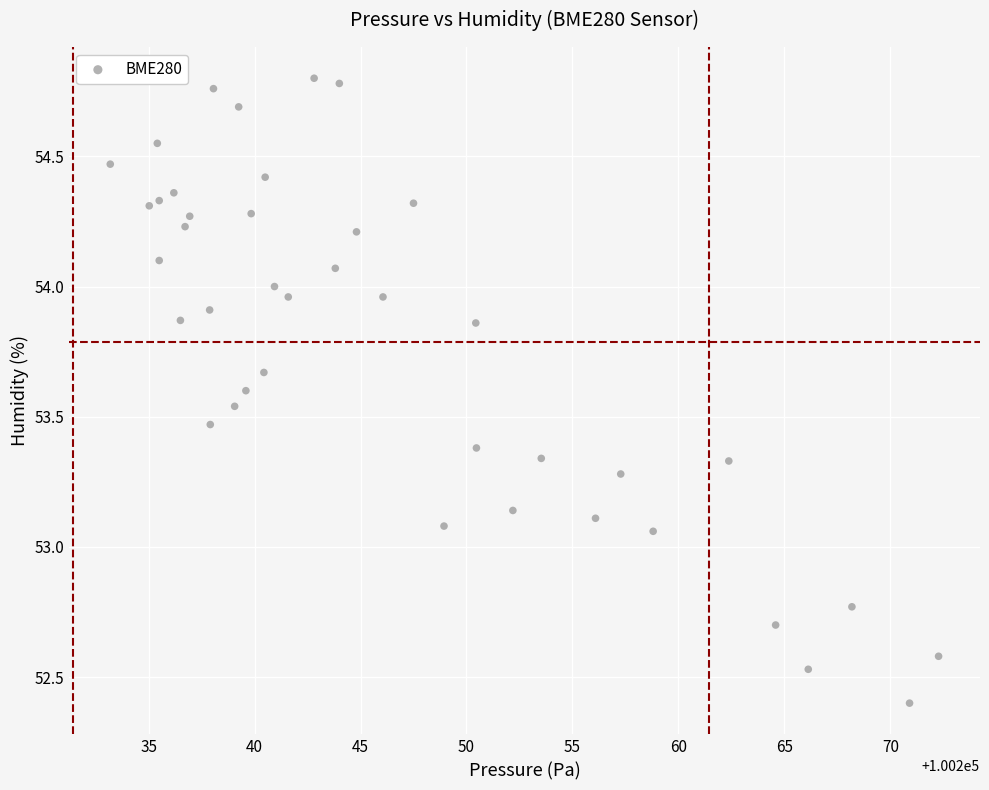

What is the range of X values (max minus min)?

39.1